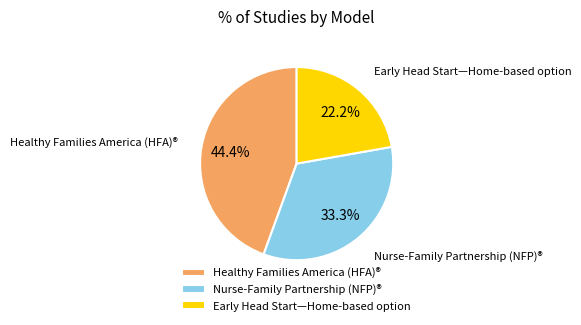

To the nearest percent, what is the difference between the largest and smallest slice percentages?

22%